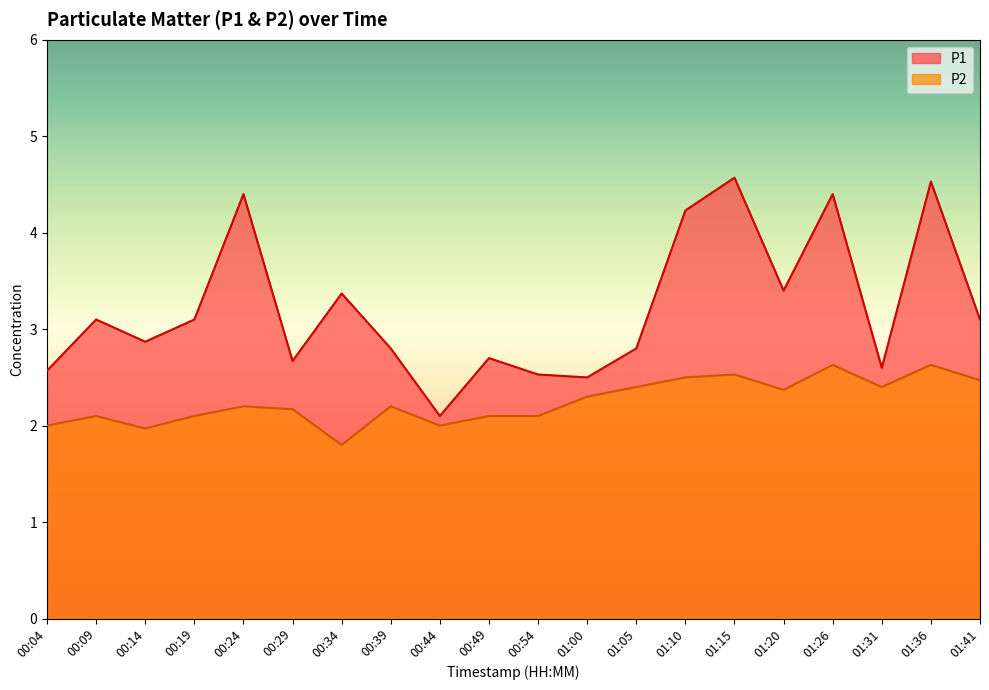

True or false: P2 and P1 intersect in this chart.

False